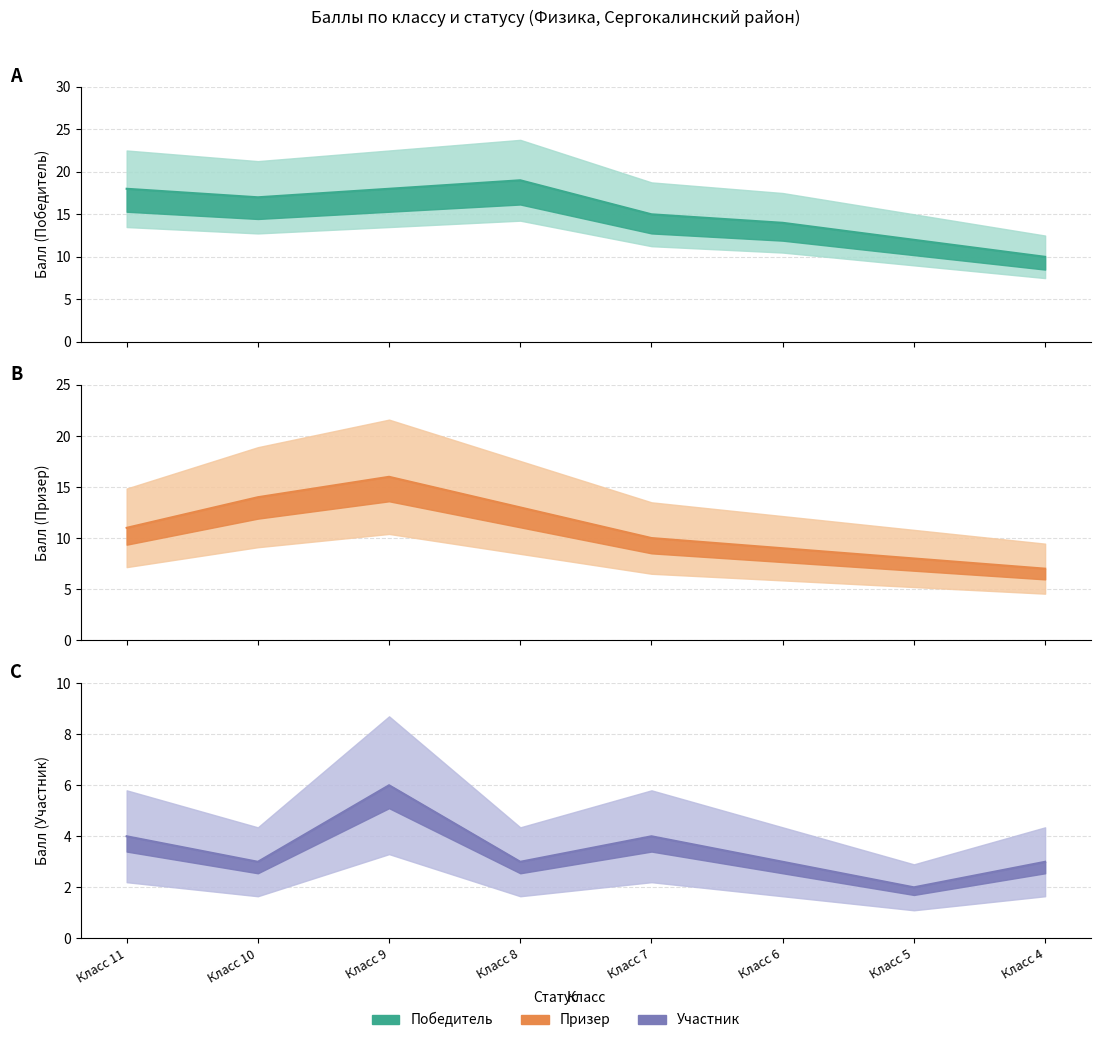

What is the value of the Победитель point at the 8th from the left?

10